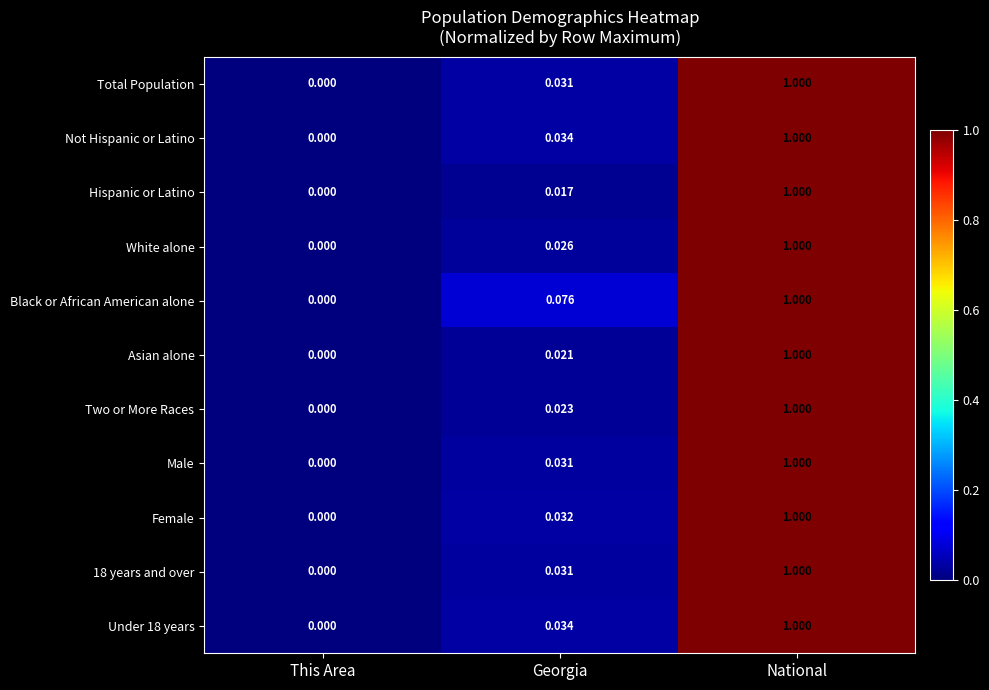

At which category is the sum across all series the highest?

National